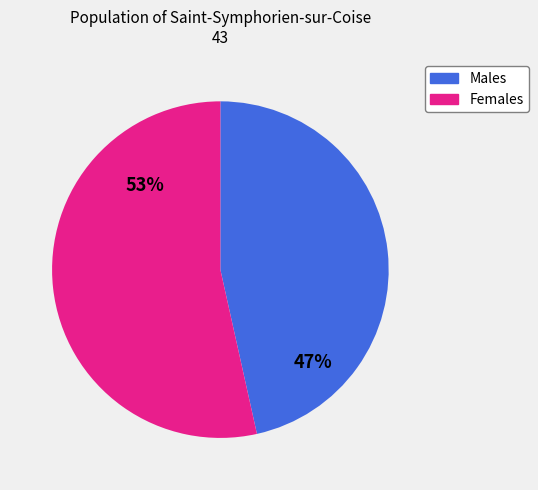

To the nearest percent, what is the average slice percentage?

50%